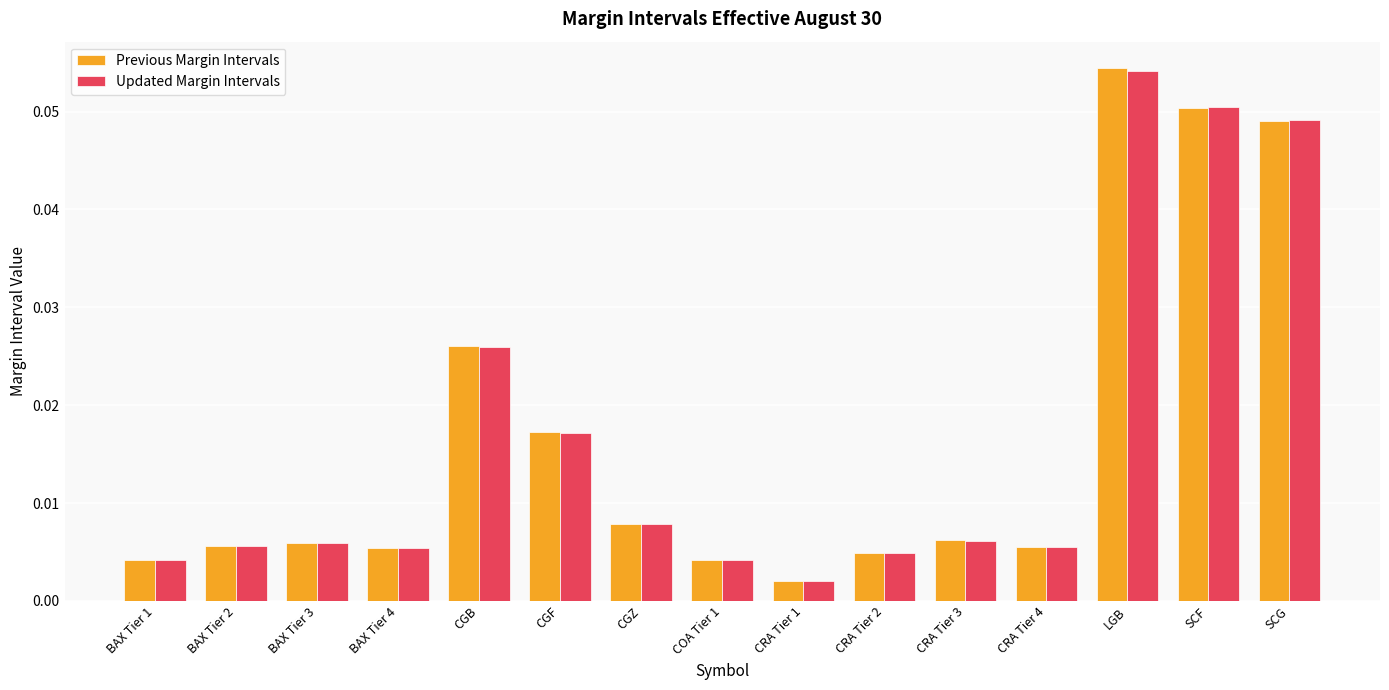

At which label is Updated Margin Intervals closest to 0?

CRA Tier 1